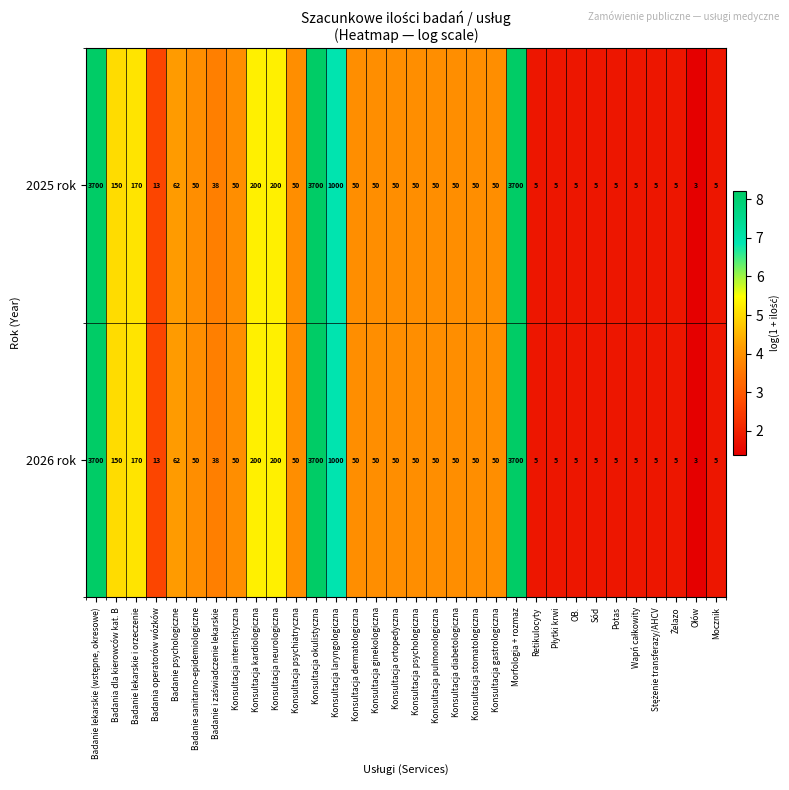

What is the minimum value for 2026 rok?

3